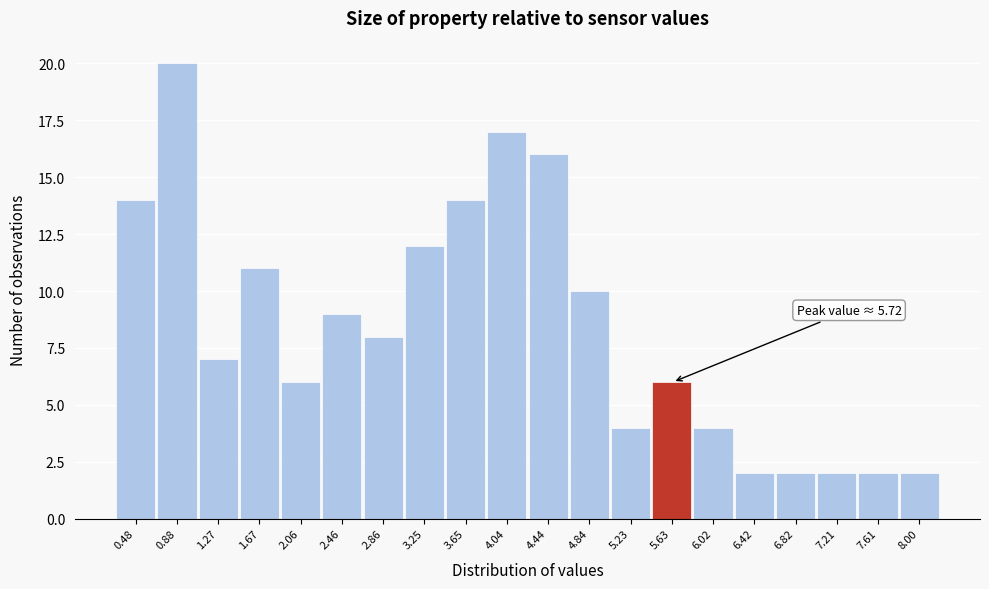

Reading left to right, list all the values displayed in this chart.

0.48=14	0.88=20	1.27=7	1.67=11	2.06=6	2.46=9	2.86=8	3.25=12	3.65=14	4.04=17	4.44=16	4.84=10	5.23=4	5.63=6	6.02=4	6.42=2	6.82=2	7.21=2	7.61=2	8.00=2